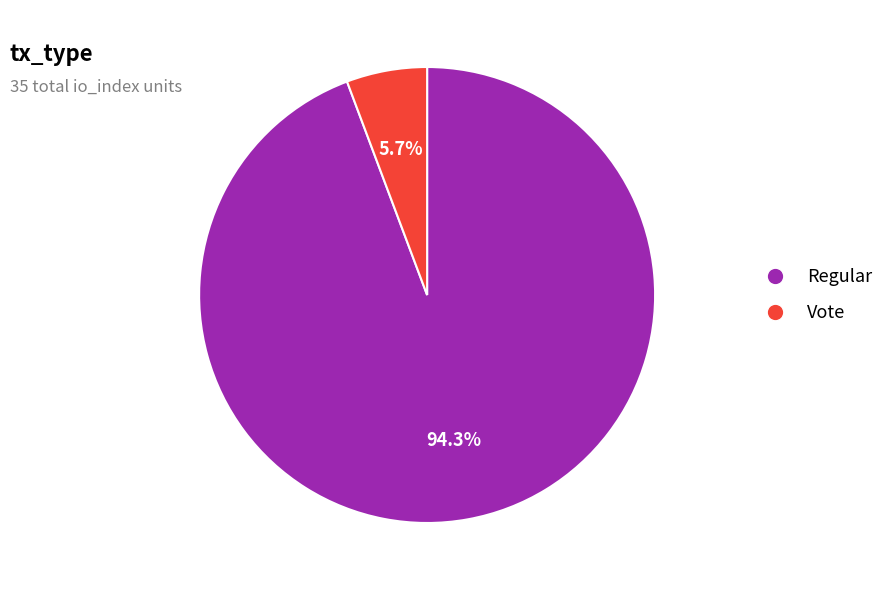

Is there any slice that represents more than half of the pie?

Yes